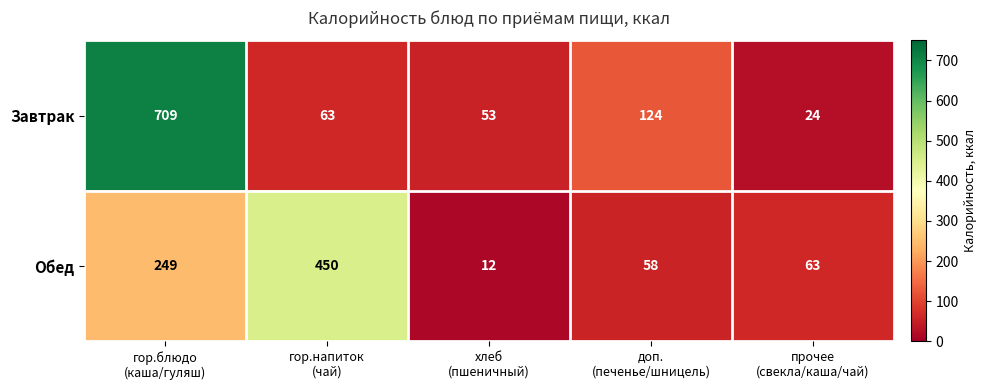

Which series changed the most between гор.напиток
(чай) and хлеб
(пшеничный)?

Обед